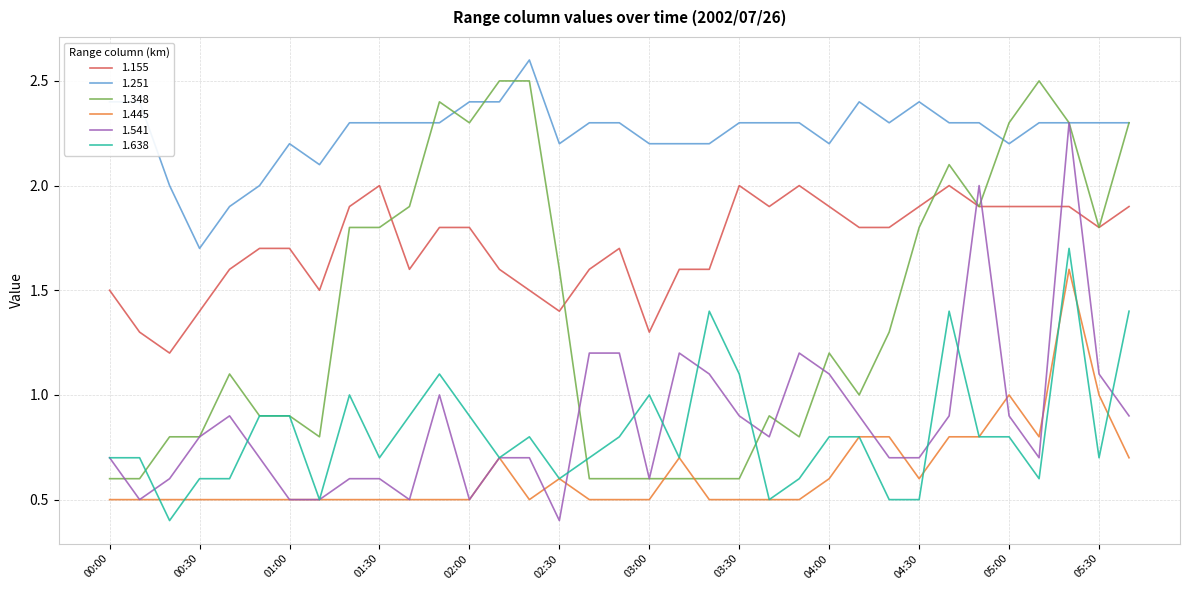

Which series has the largest total across all categories?

1.251